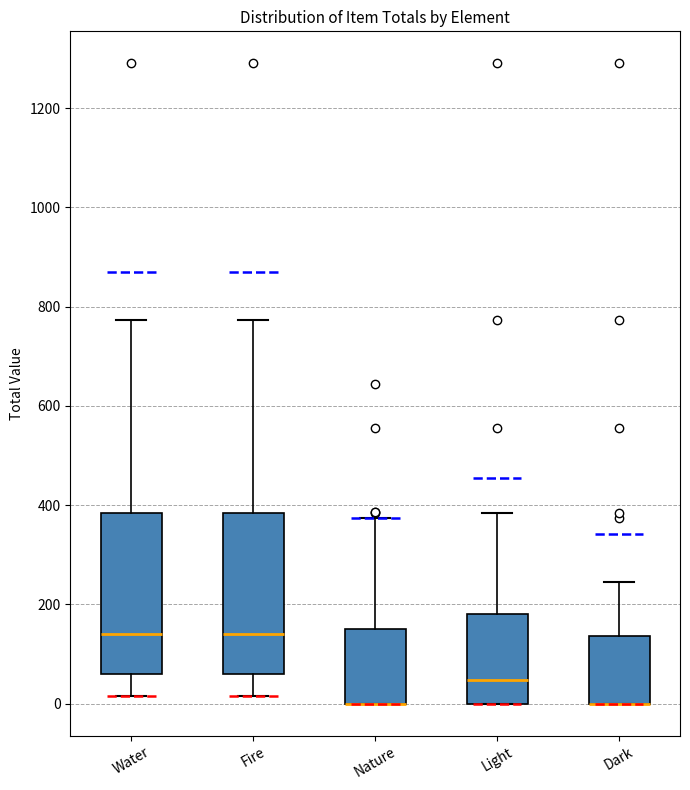

Where does the median line of the box for Fire sit on the y-axis? The values are not printed on the chart, so give them approximately, as read against the axis.

140